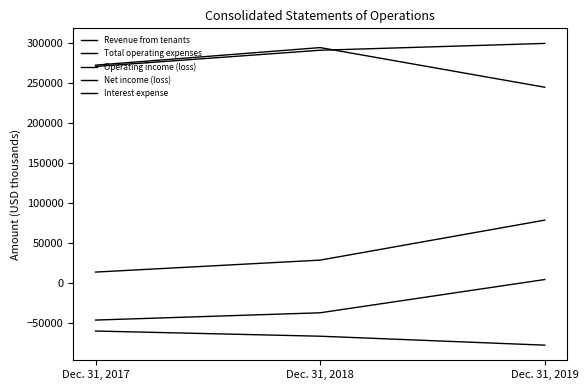

At how many categories does at least one series exceed 4854?

3